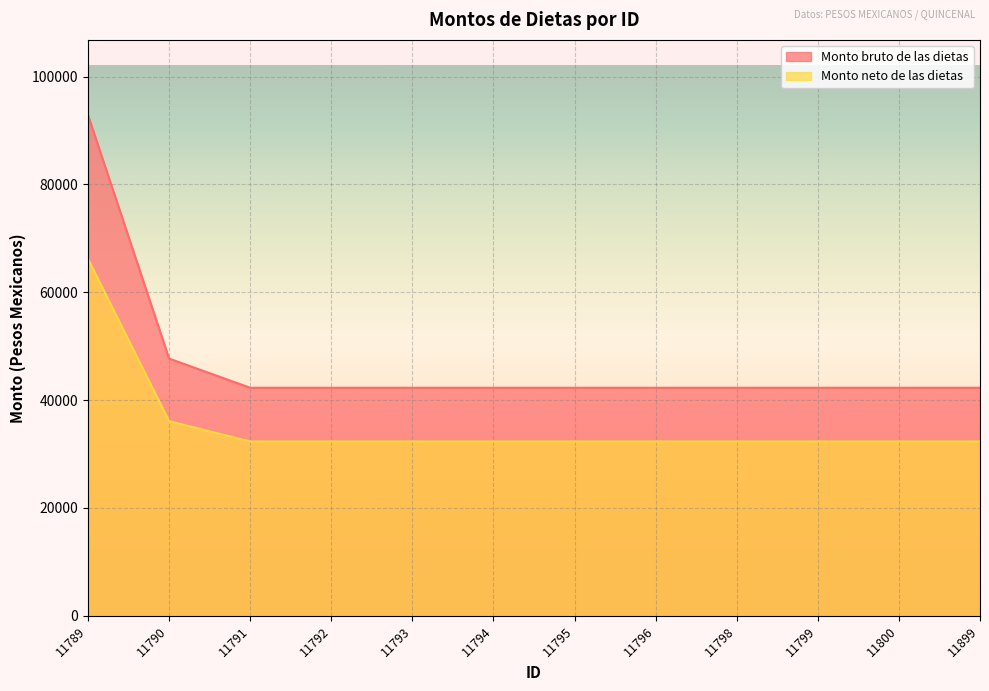

Which series has the largest total across all categories?

Monto bruto de las dietas